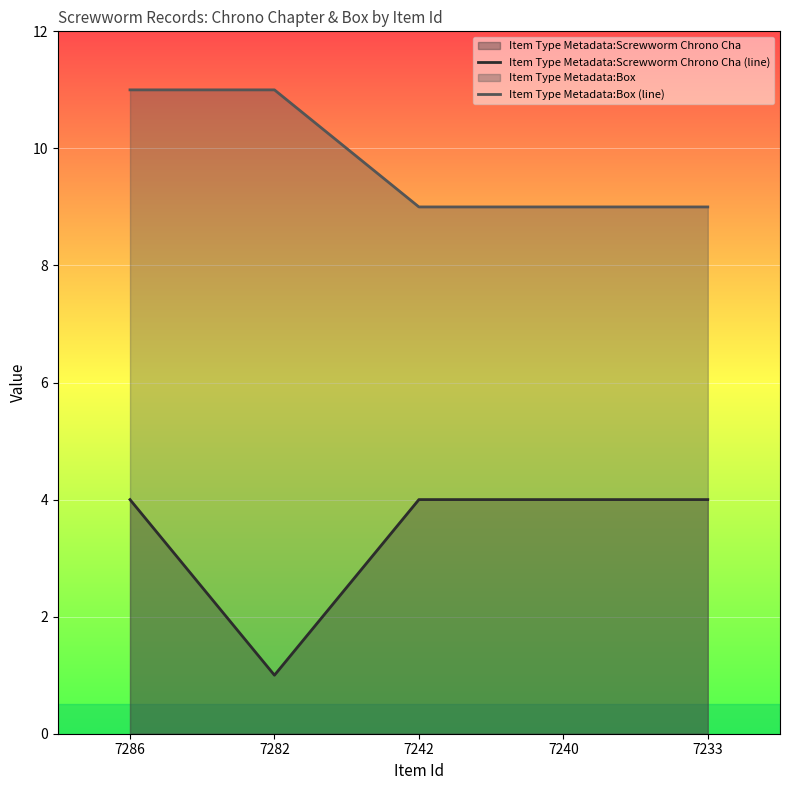

Rank the series at 7240 from lowest to highest value.

Item Type Metadata:Screwworm Chrono Cha (line), Item Type Metadata:Box (line)